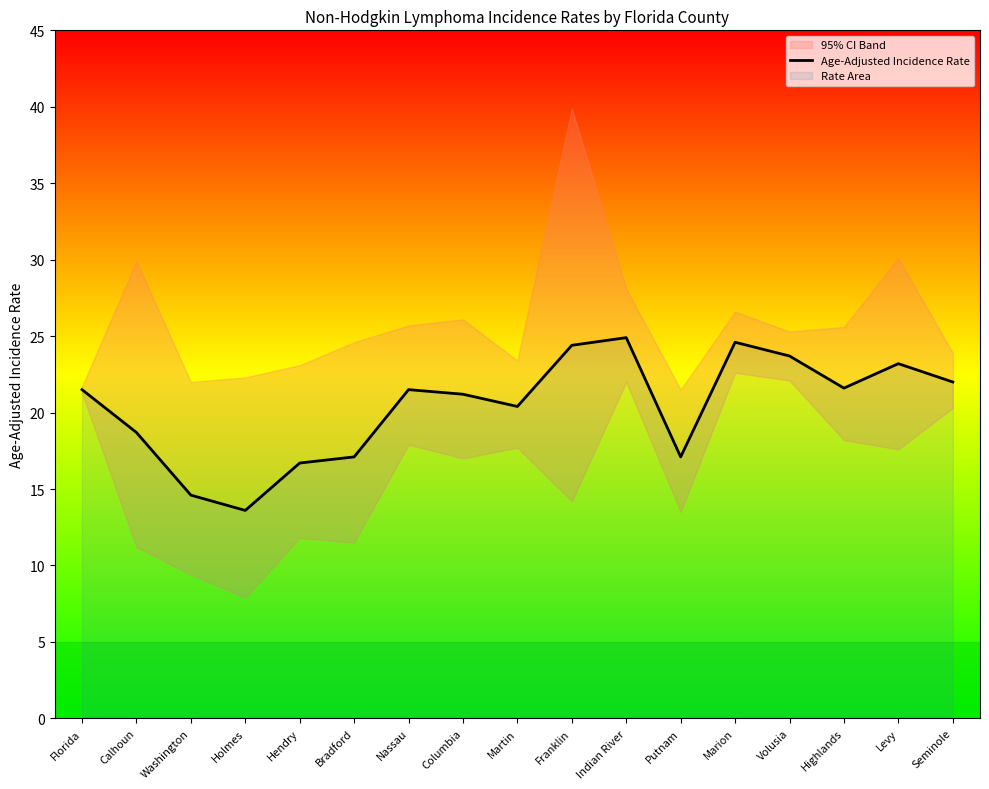

What is the maximum value shown in the chart?

24.9